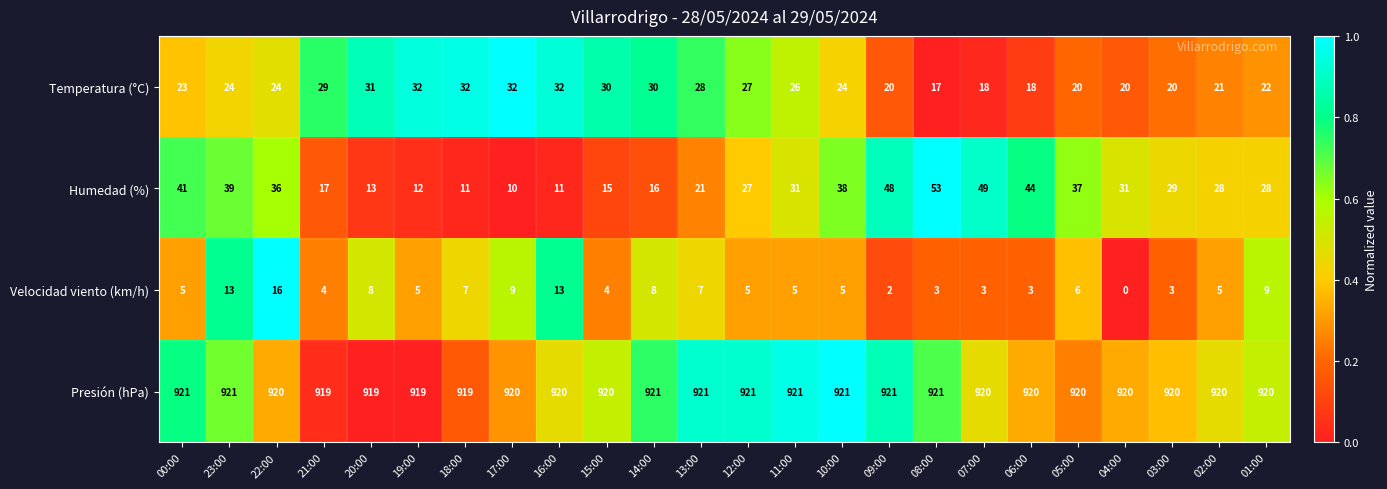

What is the lowest value of the Humedad (%) series?

10